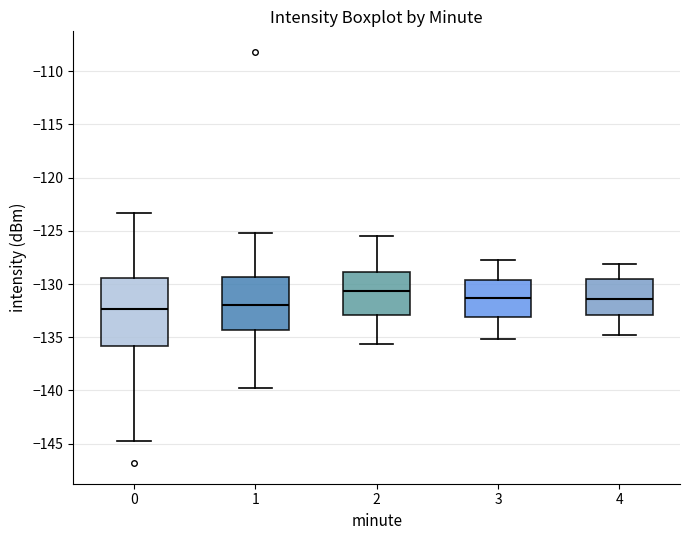

Reading left to right, transcribe this box plot: for each box, give where its median line is, the range the box spans, and where its two whiskers end, as read against the y-axis. The values are not printed on the chart, so give them approximately, as read against the axis.

0: median -132.5, box -136.0 to -129.5, whiskers -144.5 to -123.5
1: median -132.0, box -134.5 to -129.5, whiskers -140.0 to -125.0
2: median -130.5, box -133.0 to -129.0, whiskers -135.5 to -125.5
3: median -131.5, box -133.0 to -129.5, whiskers -135.0 to -127.5
4: median -131.5, box -133.0 to -129.5, whiskers -135.0 to -128.0